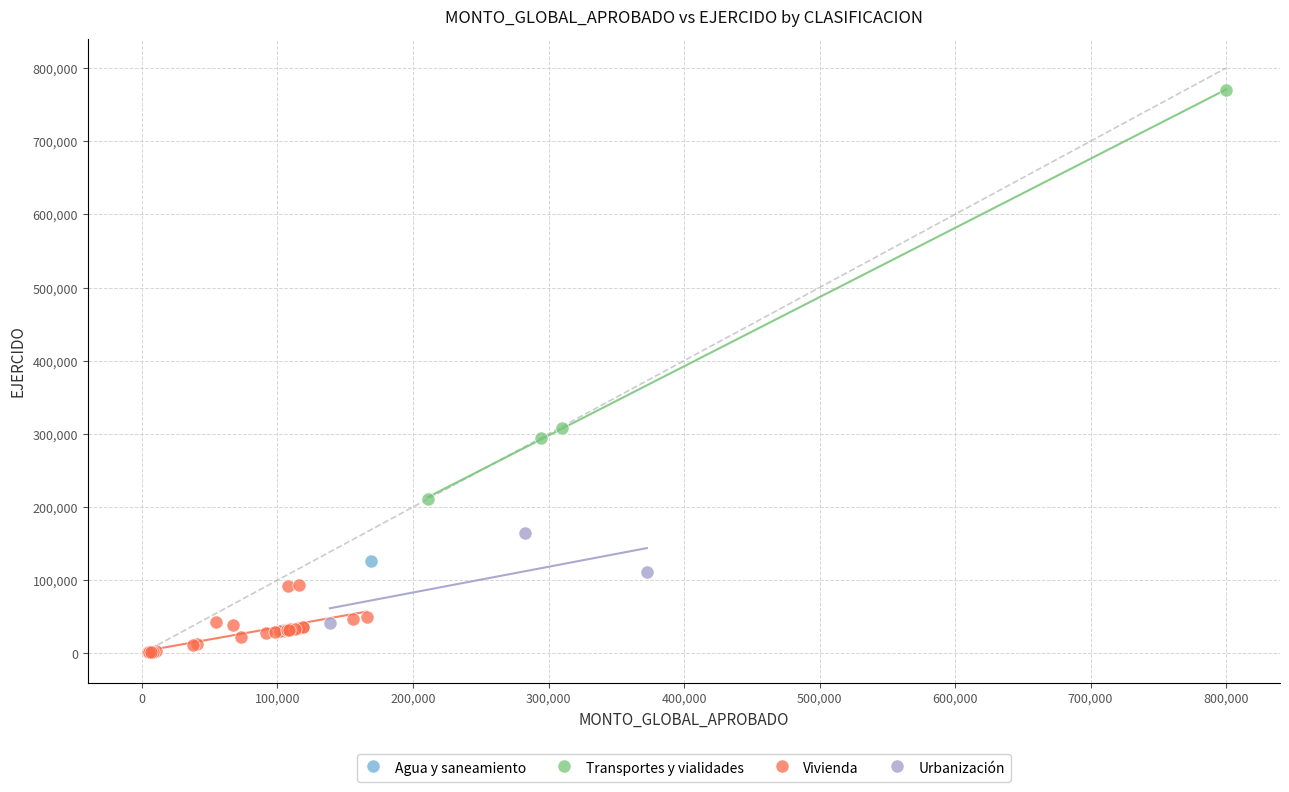

What are all the series names shown in the legend?

Agua y saneamiento, Transportes y vialidades, Vivienda, Urbanización